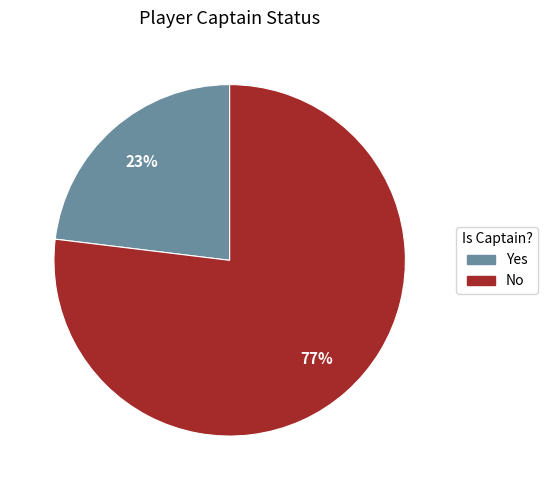

What percentage is the No slice, to the nearest percent?

77%